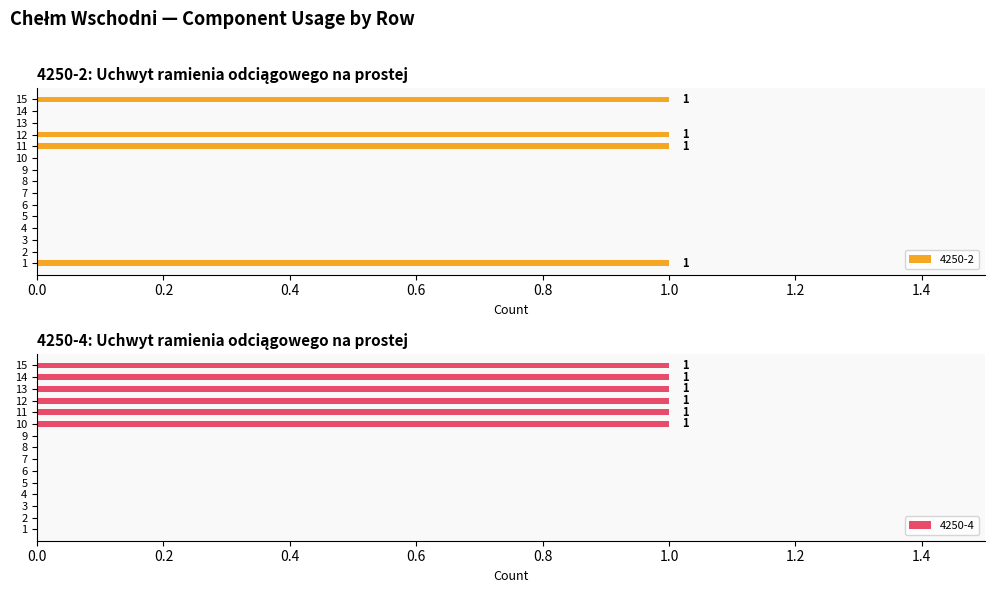

Which category has the highest value across all series?

1